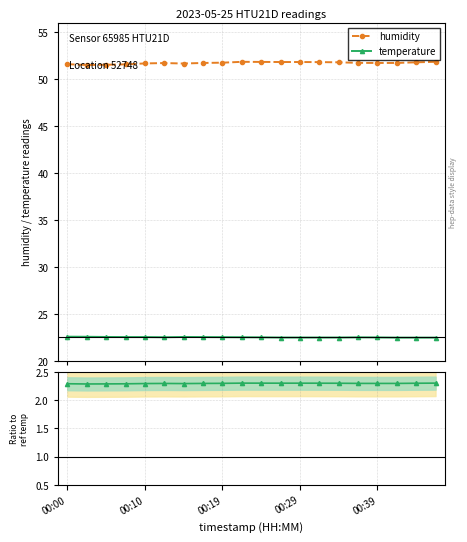

What is the value of the hum / ref_temp point at the 11th from the left?

2.3